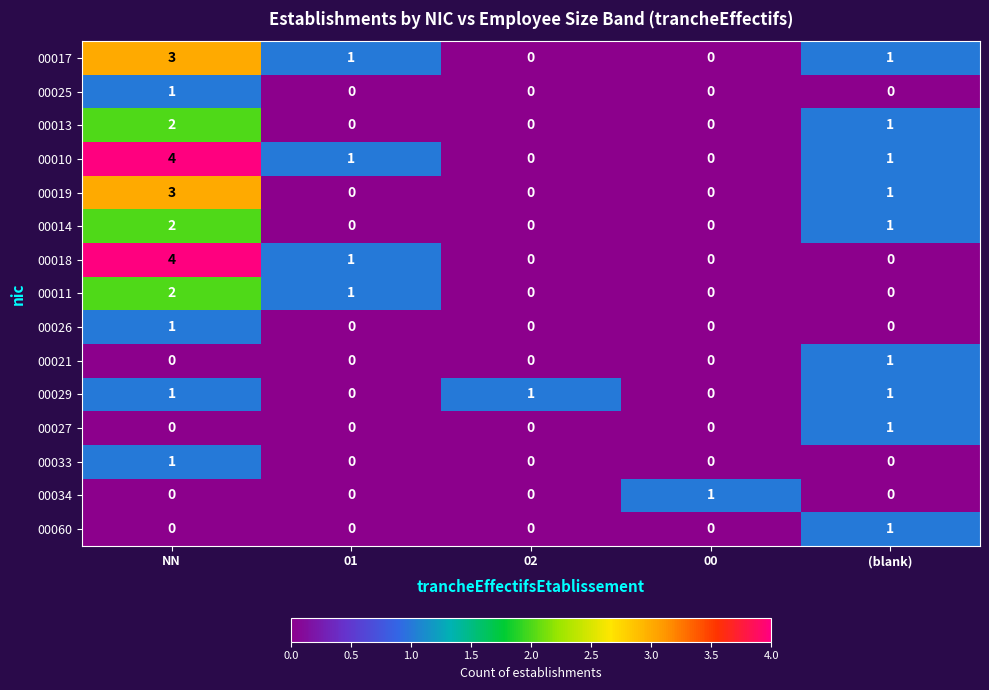

Which series has the largest total across all categories?

00010